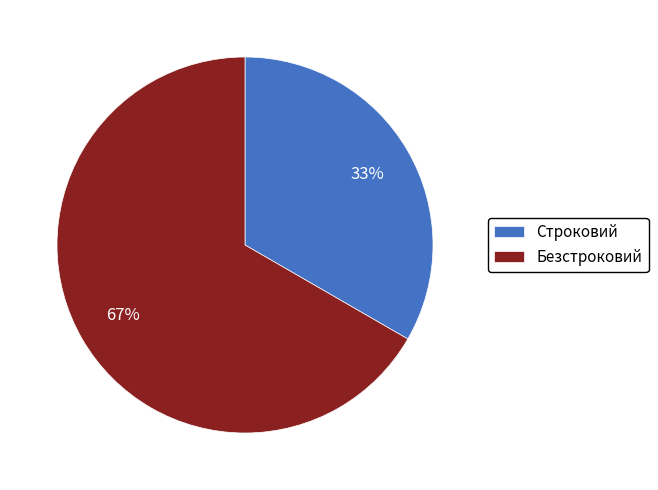

Do Строковий and Безстроковий together represent more than half of the pie?

Yes